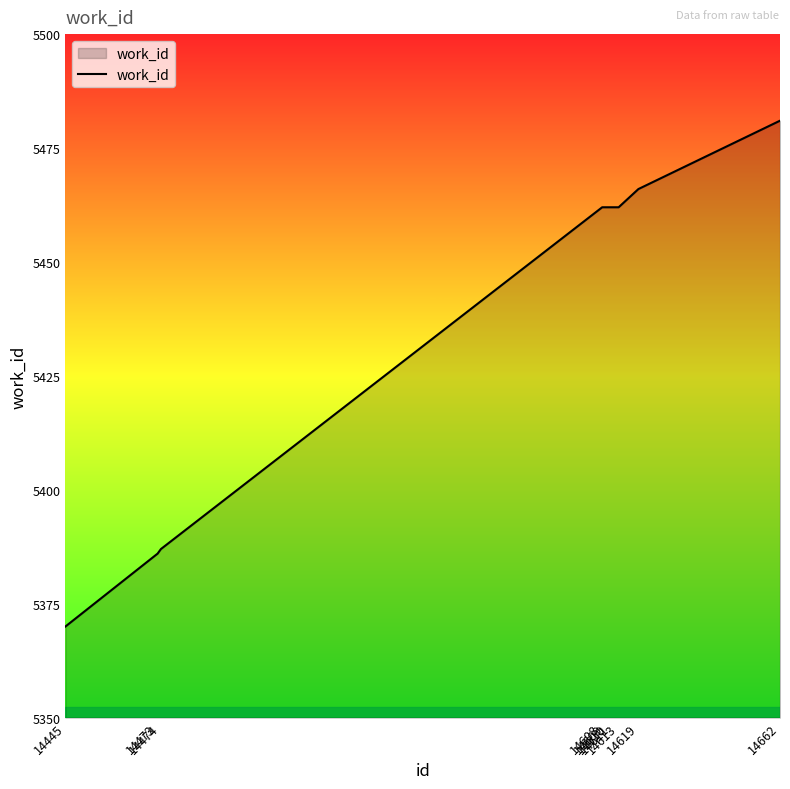

What is the difference between the values at 14619 and 14608?

4